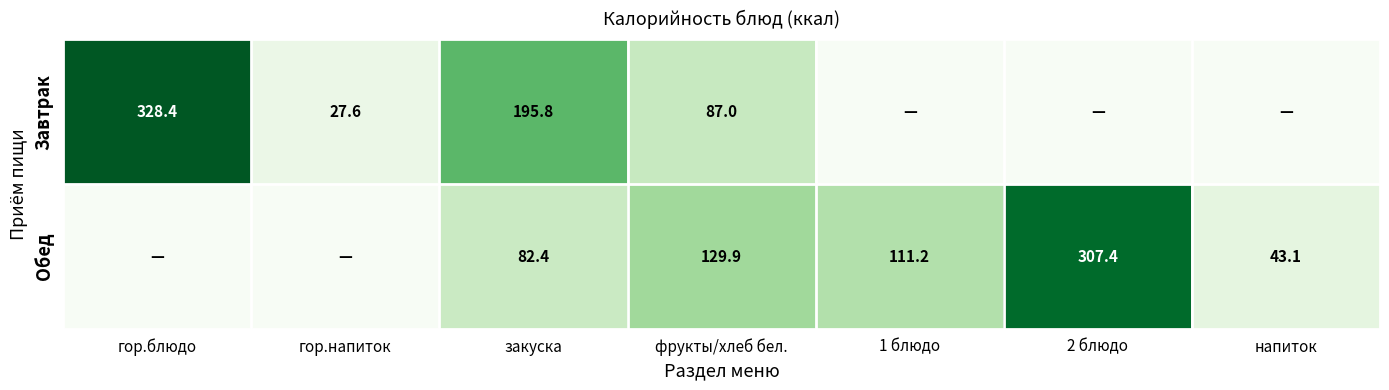

Is the value of Завтрак at фрукты/хлеб бел. greater than the value of Обед at напиток?

Yes